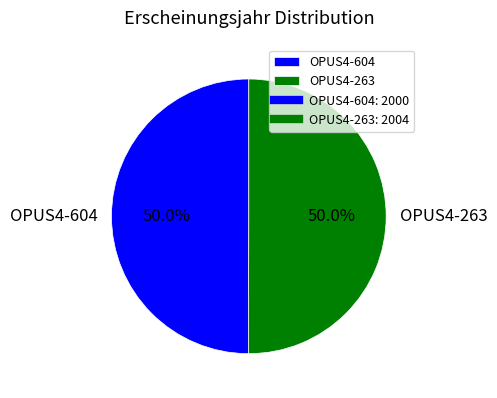

To the nearest percent, what portion does OPUS4-263 represent?

50%